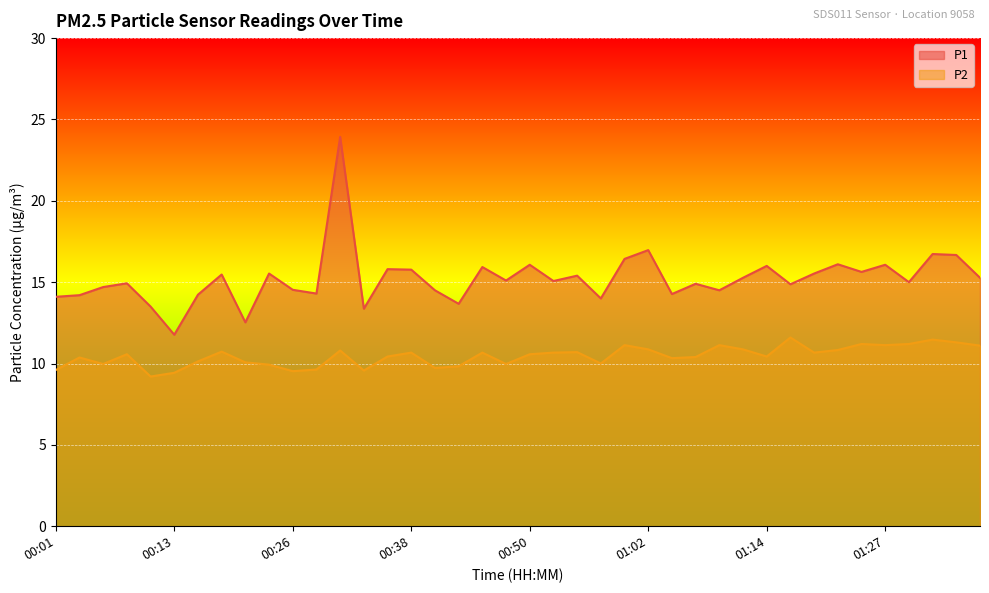

At which category is the sum across all series the highest?

00:31